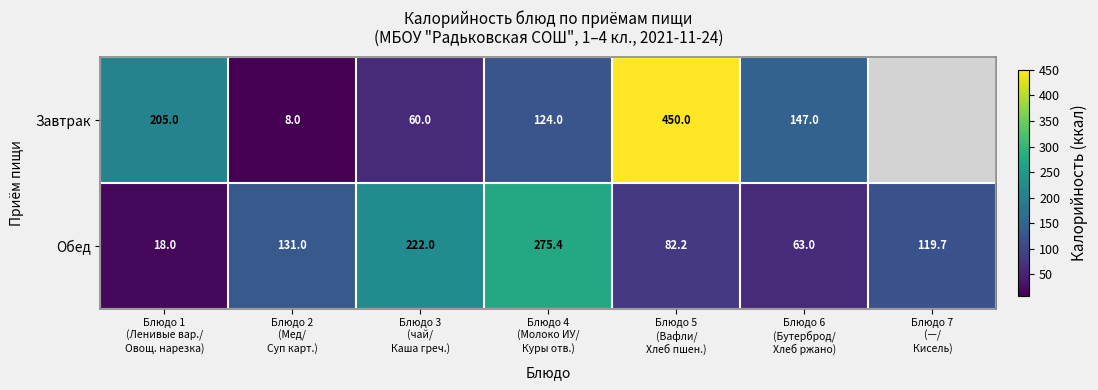

Rank the series at Блюдо 2
(Мед/
Суп карт.) from highest to lowest value.

Обед, Завтрак